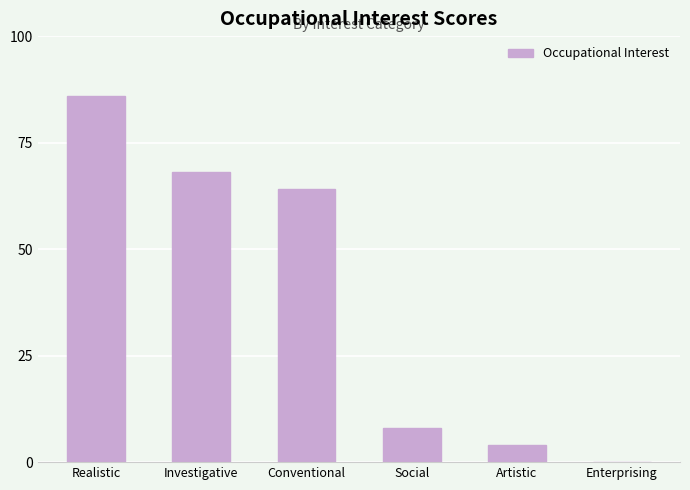

What is the sum of the values at Realistic and Investigative?

154